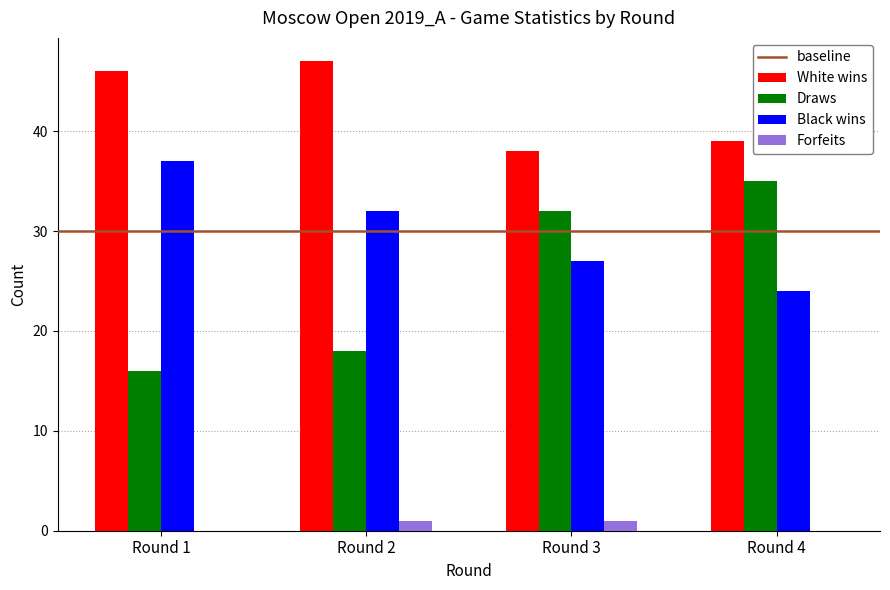

Is the value of Draws at Round 2 greater than the value of White wins at Round 1?

No